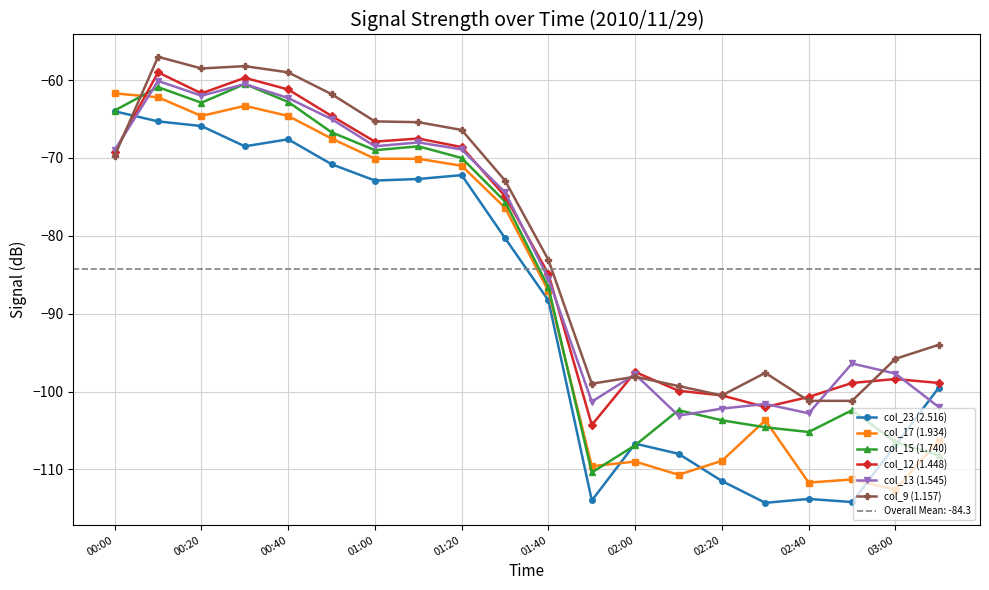

What is the highest value of the col_13 (1.545) series?

-60.1